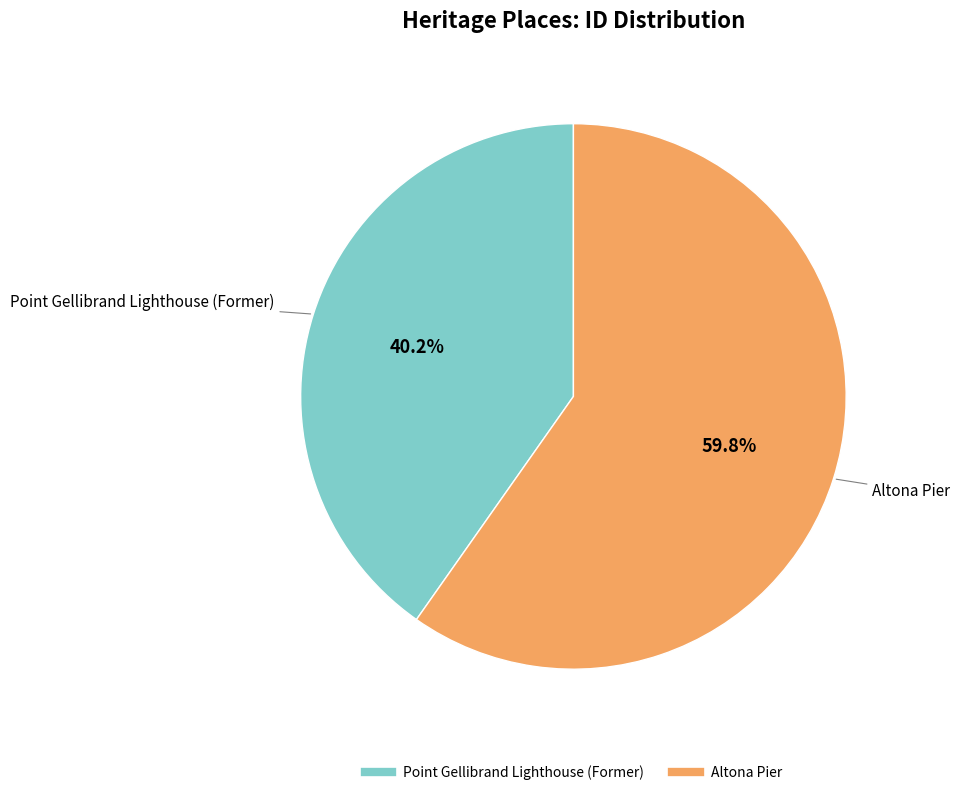

Between Point Gellibrand Lighthouse (Former) and Altona Pier, which is larger?

Altona Pier